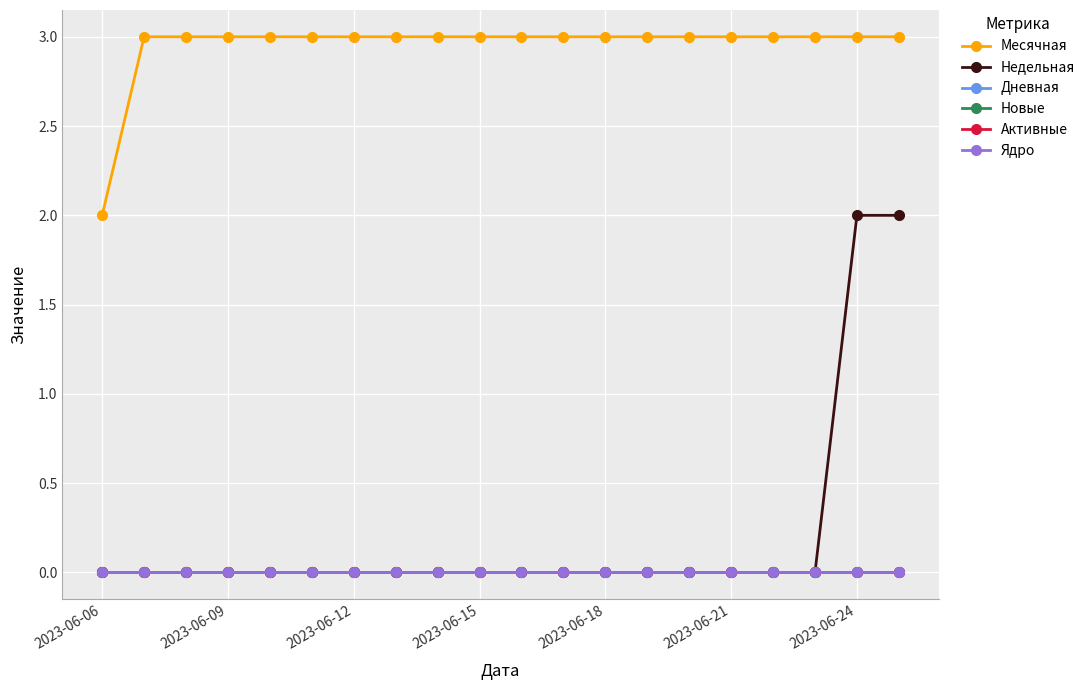

What is the average value of the Месячная series?

3